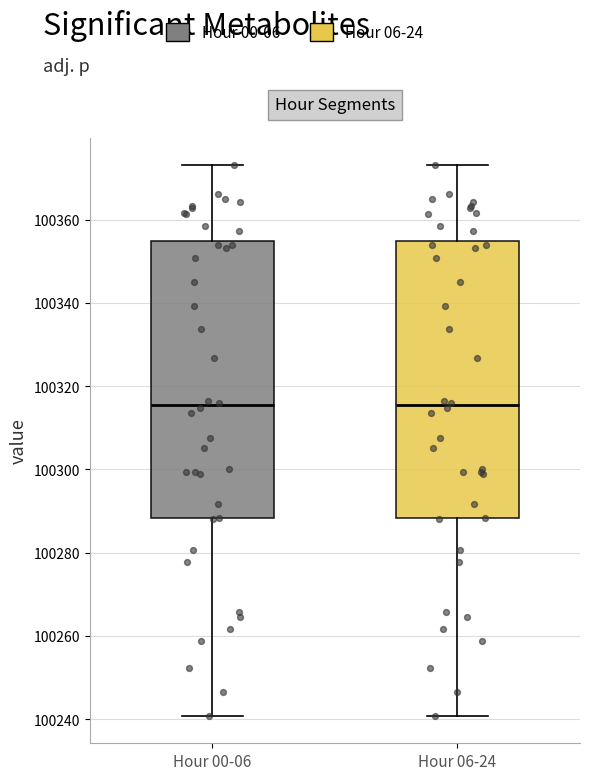

Reading left to right, transcribe this box plot: for each box, give where its median line is, the range the box spans, and where its two whiskers end, as read against the y-axis. The values are not printed on the chart, so give them approximately, as read against the axis.

Hour 00-06: median 100316, box 100288 to 100354, whiskers 100240 to 100374
Hour 06-24: median 100316, box 100288 to 100354, whiskers 100240 to 100374